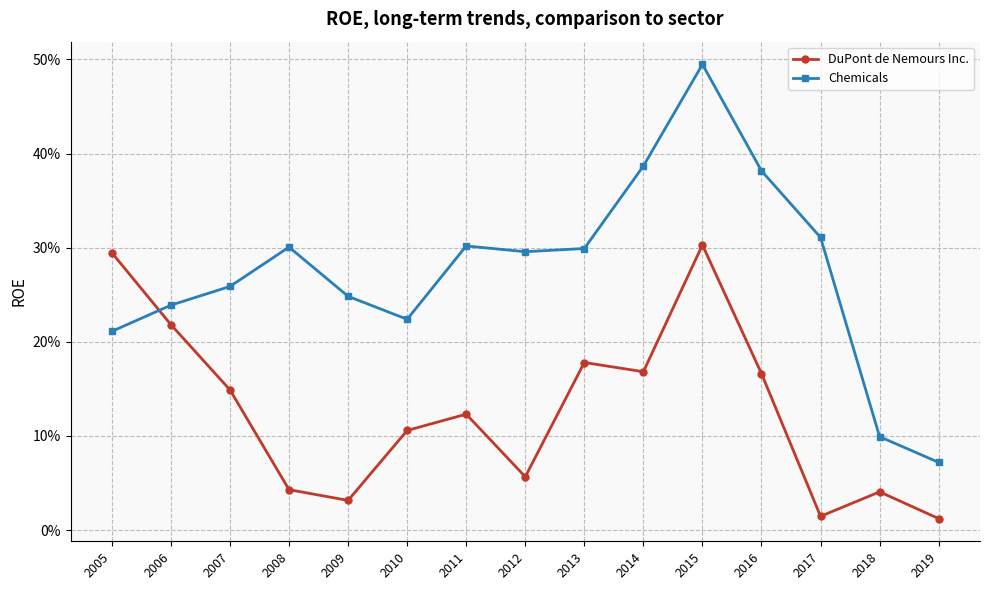

In DuPont de Nemours Inc., how many points are higher than both neighbors (excluding endpoints)?

4